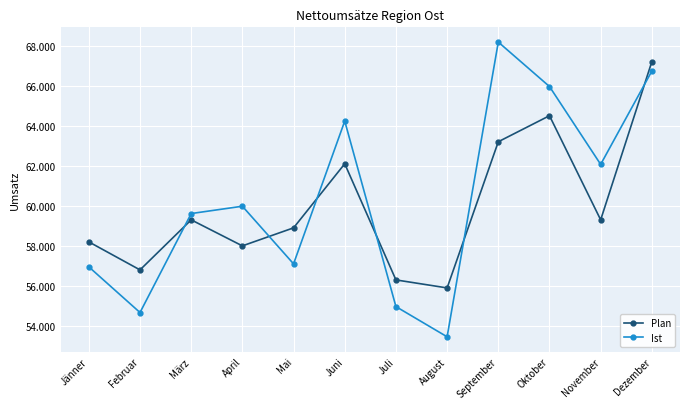

Is the value of Plan at November greater than the value of Ist at Juni?

No